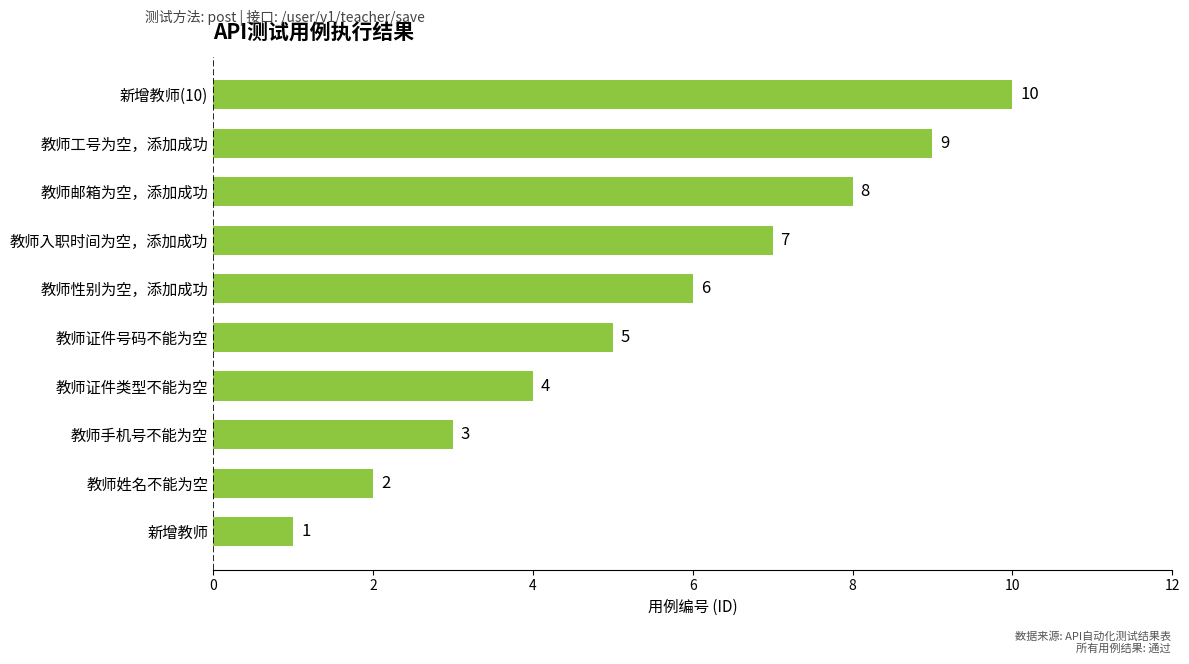

True or false: the data shows 1 at 教师姓名不能为空.

False